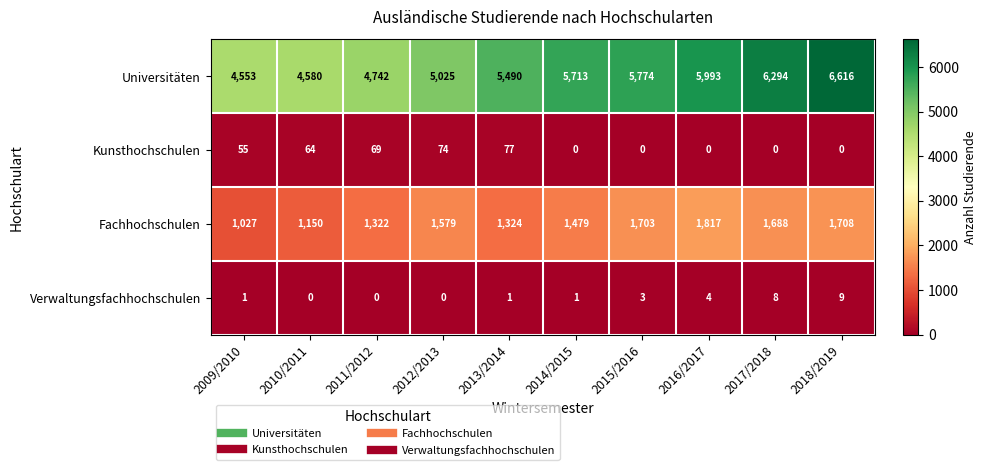

At which category is the sum across all series the highest?

2018/2019